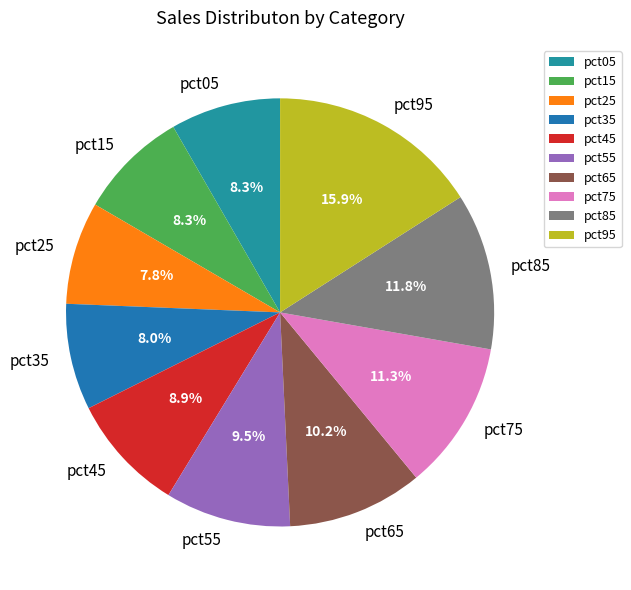

The pct15 slice represents 8% of the pie. True or false?

True